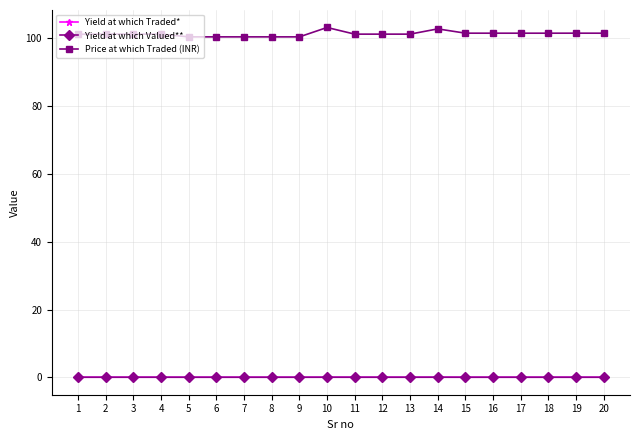

What is the maximum value shown in the chart?

103.2